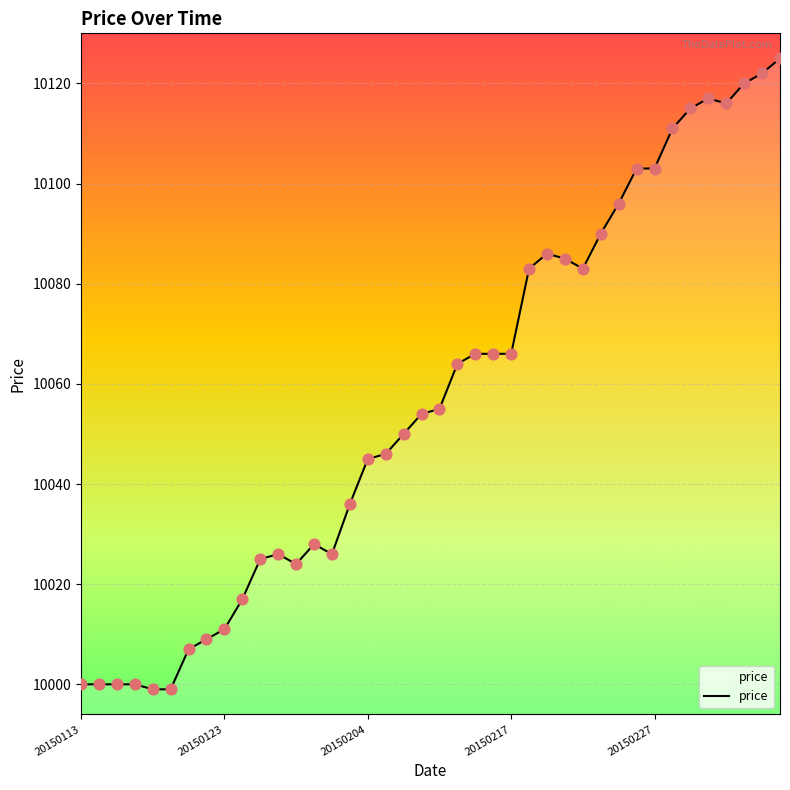

What is the greatest value displayed?

10125